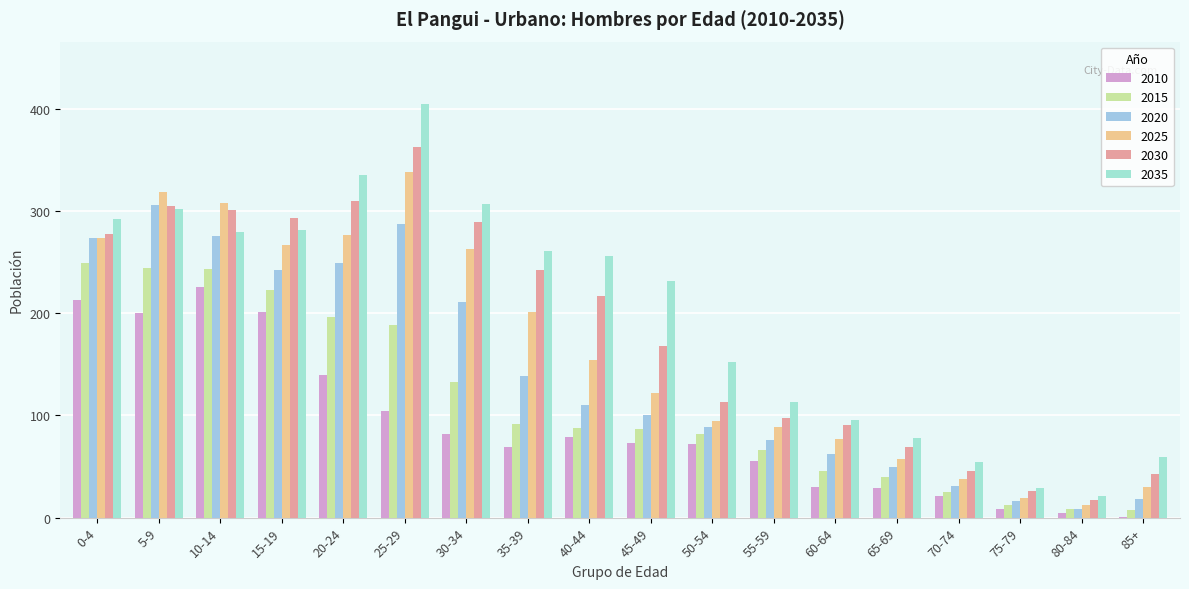

List the series in order of their peak value, highest first.

2035, 2030, 2025, 2020, 2015, 2010